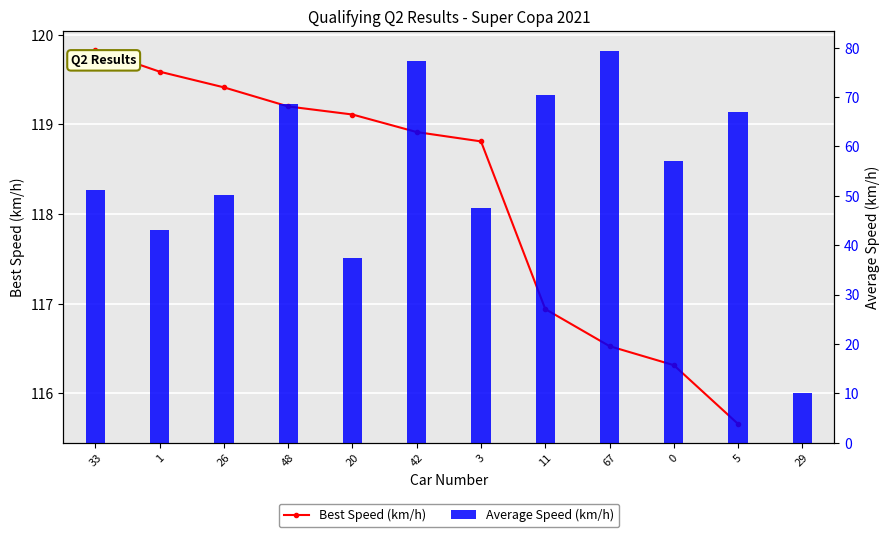

What position from the right is 11?

5